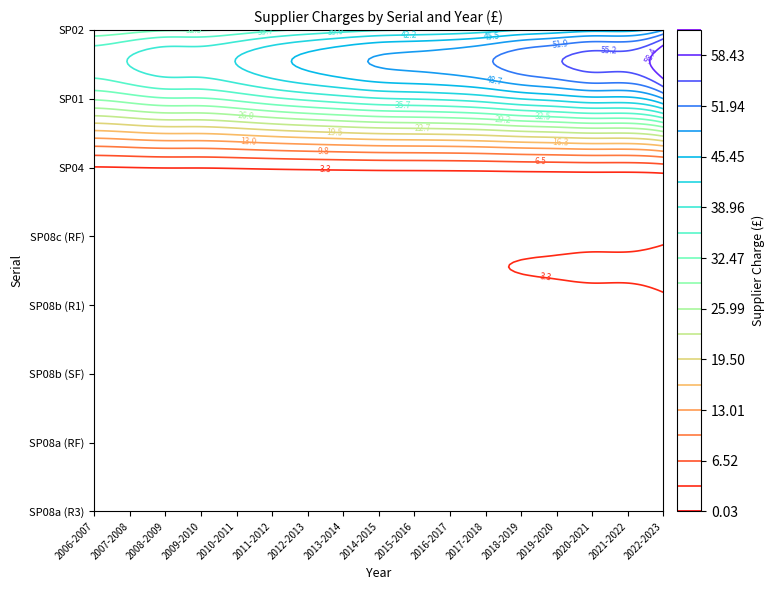

Between 15 and SP02, which is larger?

15